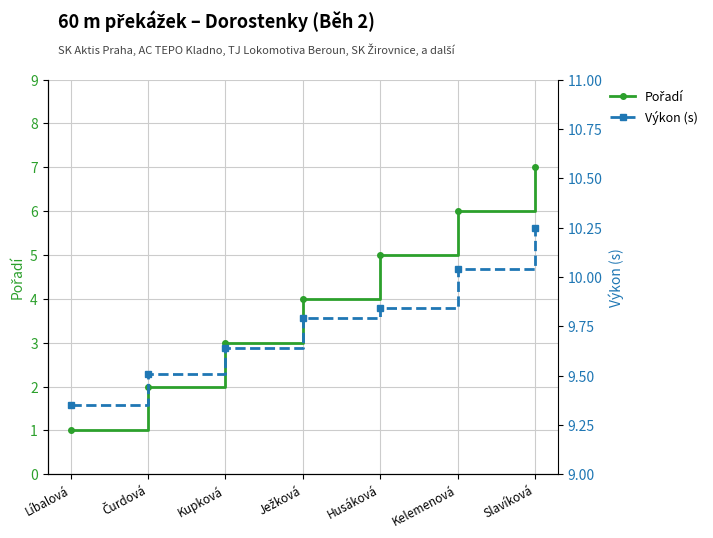

Where is Pořadí nearest to the value 4?

Ježková